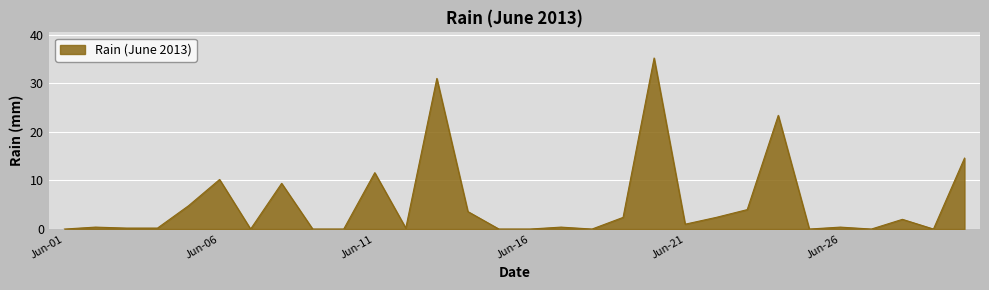

True or false: there are more than 2 points higher than both neighbors.

True